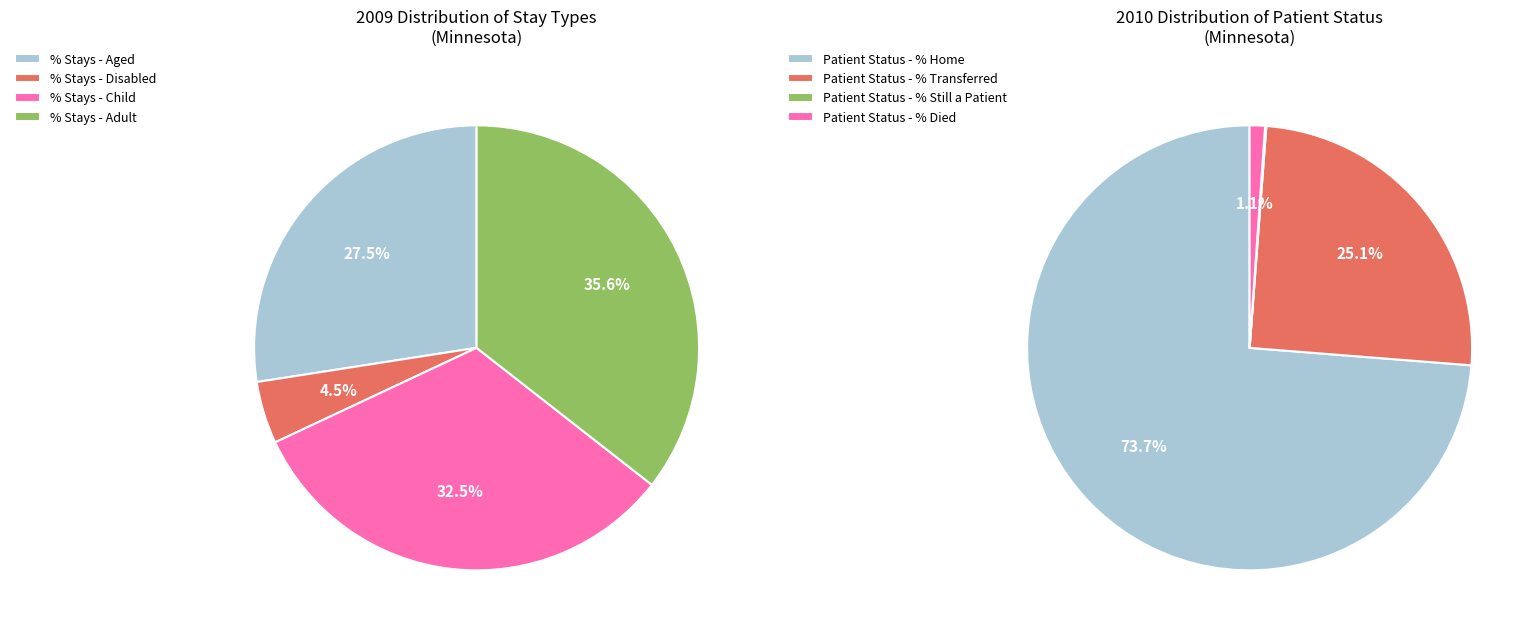

Does % Stays - Disabled account for over 50% of the chart?

No